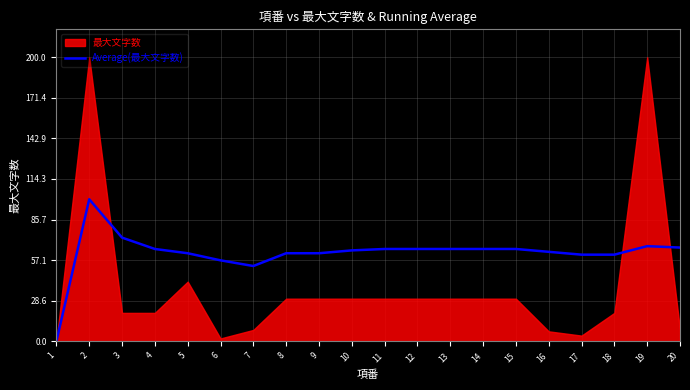

What is the highest value of the Average(最大文字数) series?

100